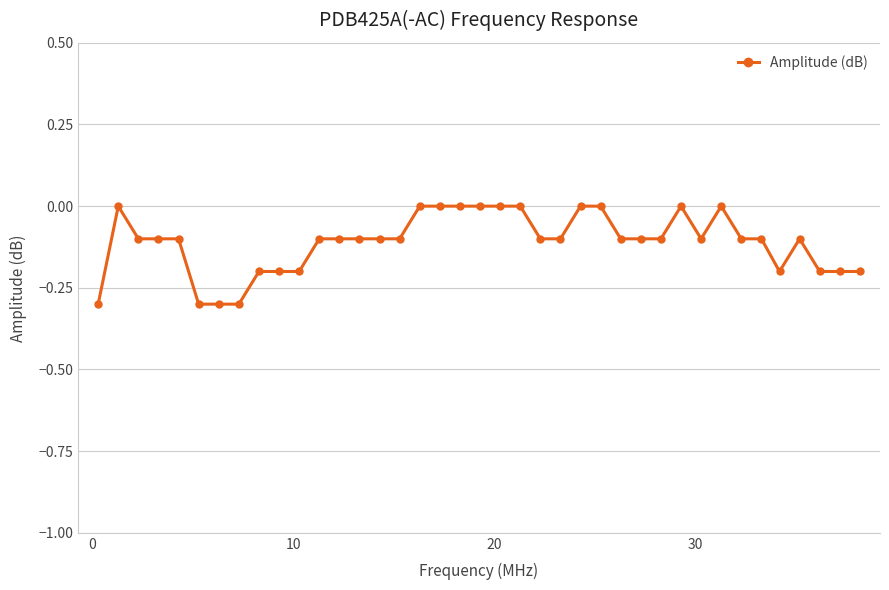

True or false: the data has more than 1 interior local peaks.

True